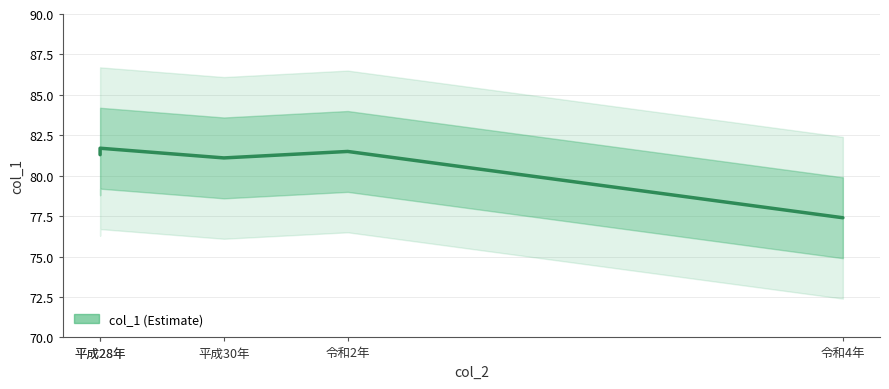

How many lines are shown in the chart?

1